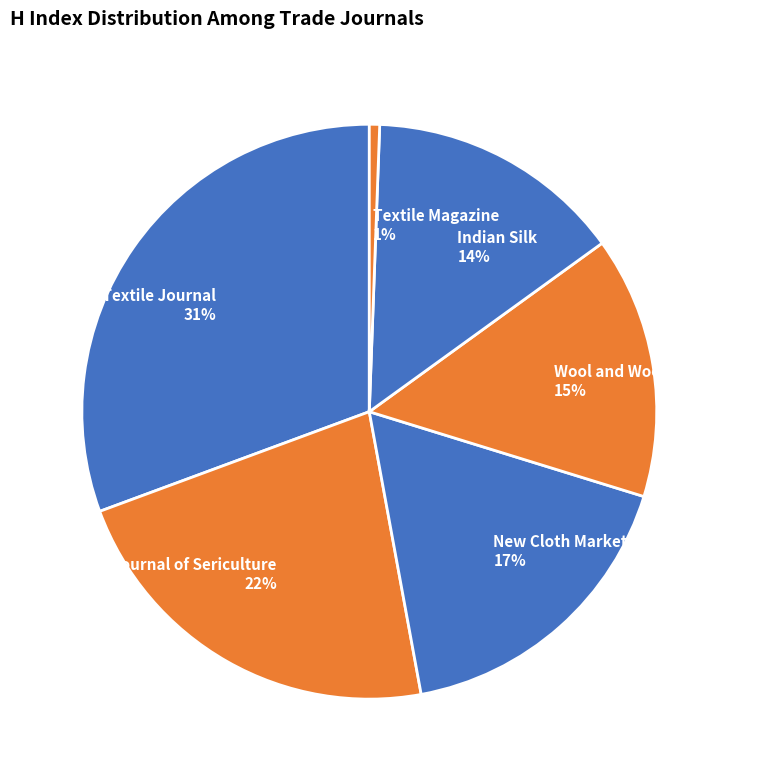

Is the sum of Asian Textile Journal and Wool and Woollens of India greater than half?

No